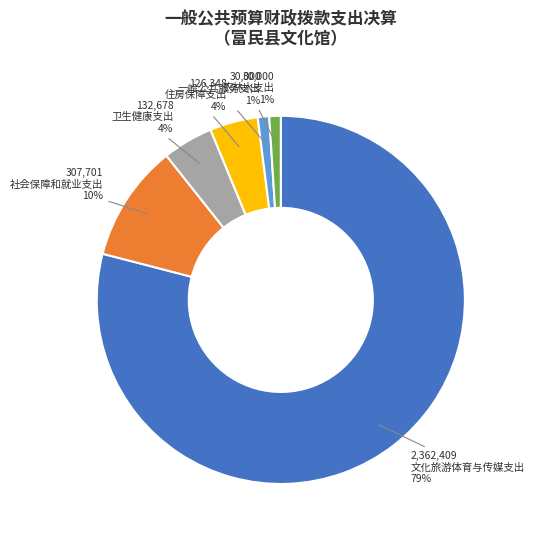

What is the ratio of the value at 住房保障支出 to the value at 卫生健康支出?

1.0